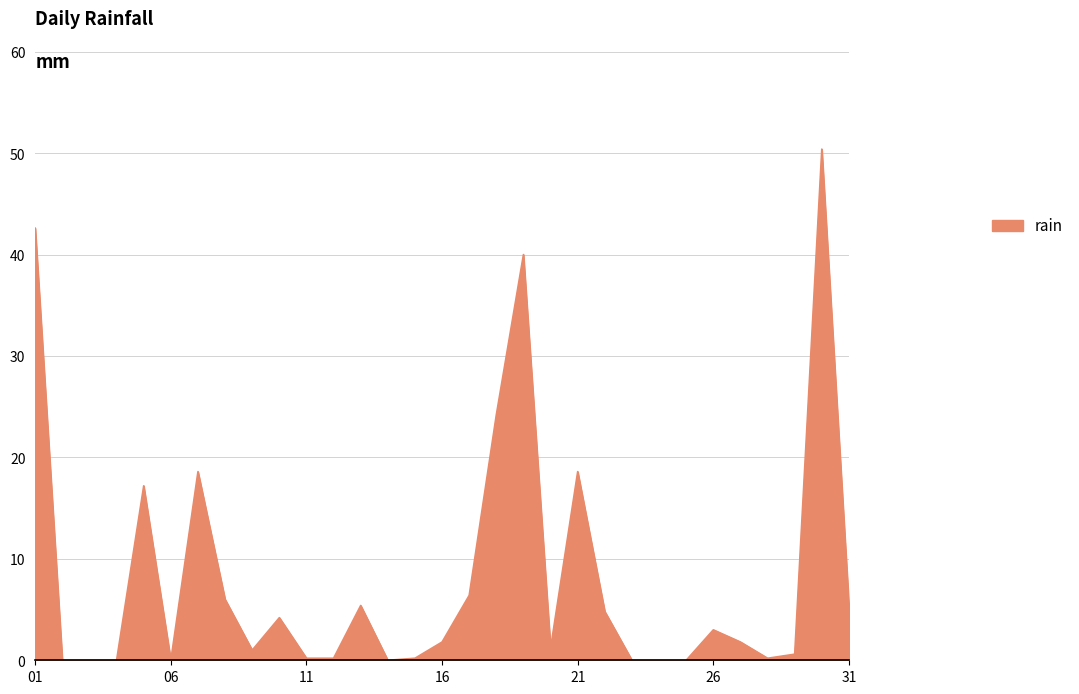

What is the greatest value displayed?

50.4